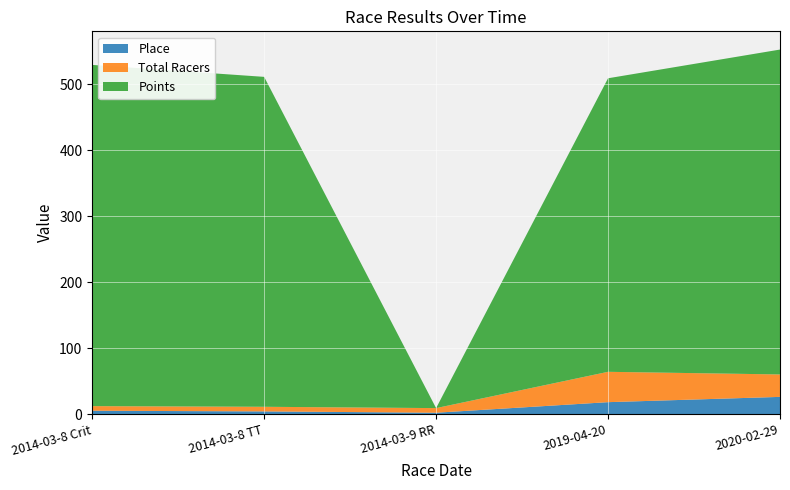

Reading left to right, list all the values displayed in this chart.

Place: 5.0	4.0	2.0	18.0	26.0
Total Racers: 7.0	7.0	7.0	46.0	34.0
Points: 517.1	500.0	0.0	444.9	492.4